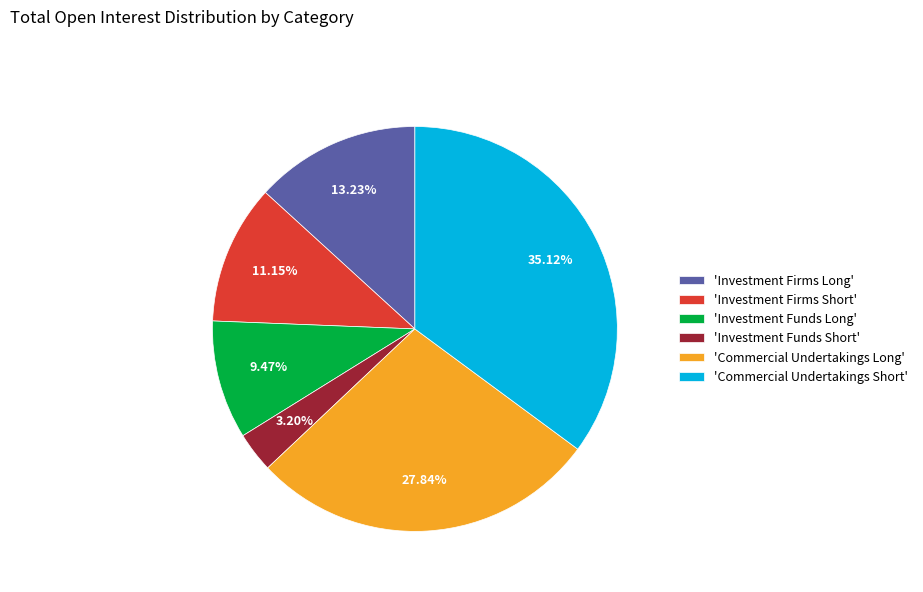

Is the sum of 'Commercial Undertakings Long' and 'Investment Funds Long' greater than half?

No